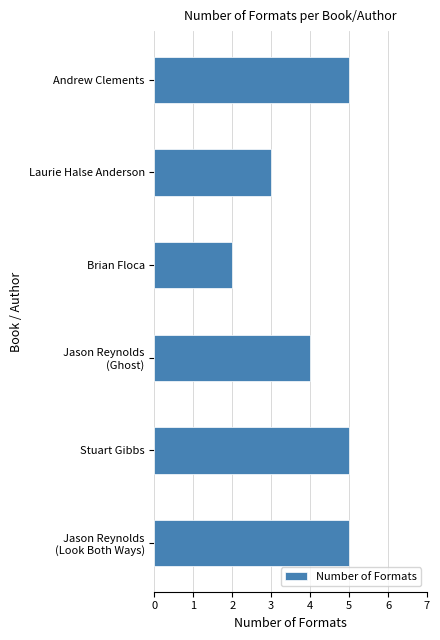

What is the average value?

4